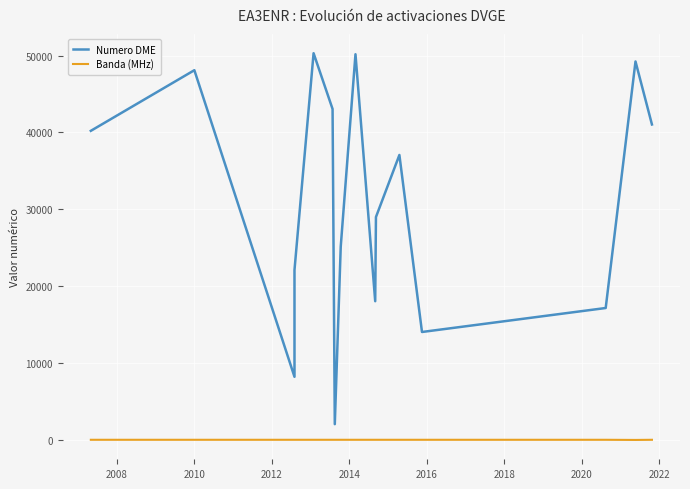

What is the difference between the maximum and minimum values in the Banda (MHz) series?

20